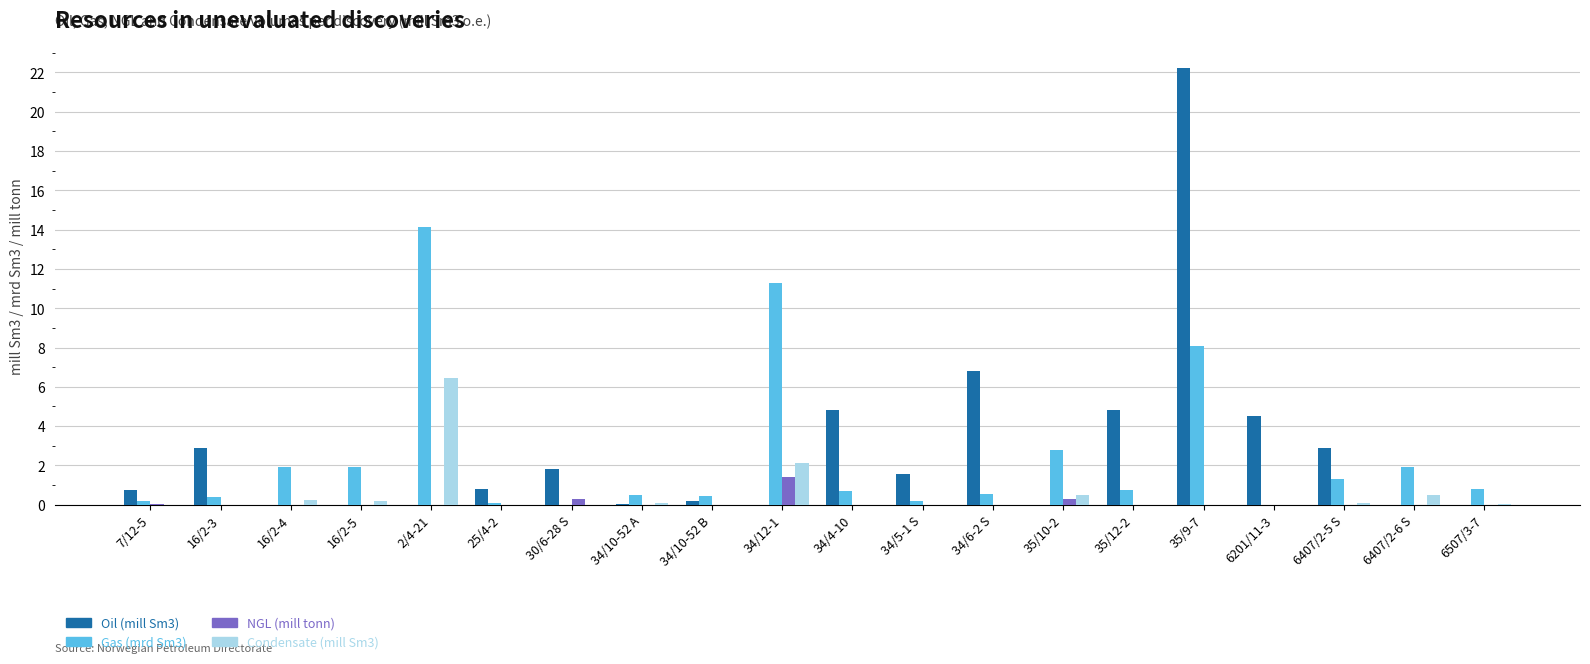

What is the sum of all Condensate (mill Sm3) values?

10.2